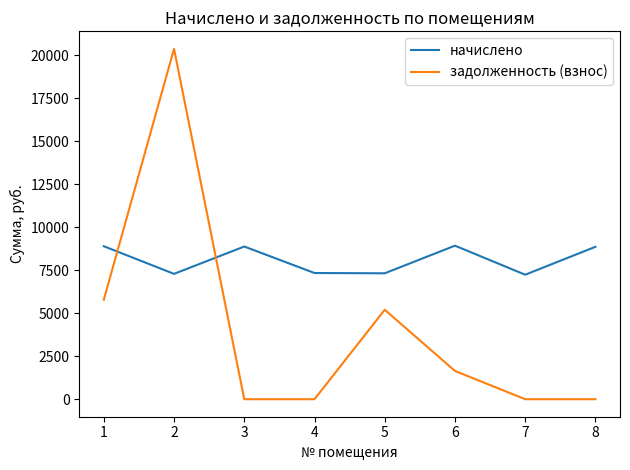

List the series in order of their peak value, highest first.

задолженность (взнос), начислено